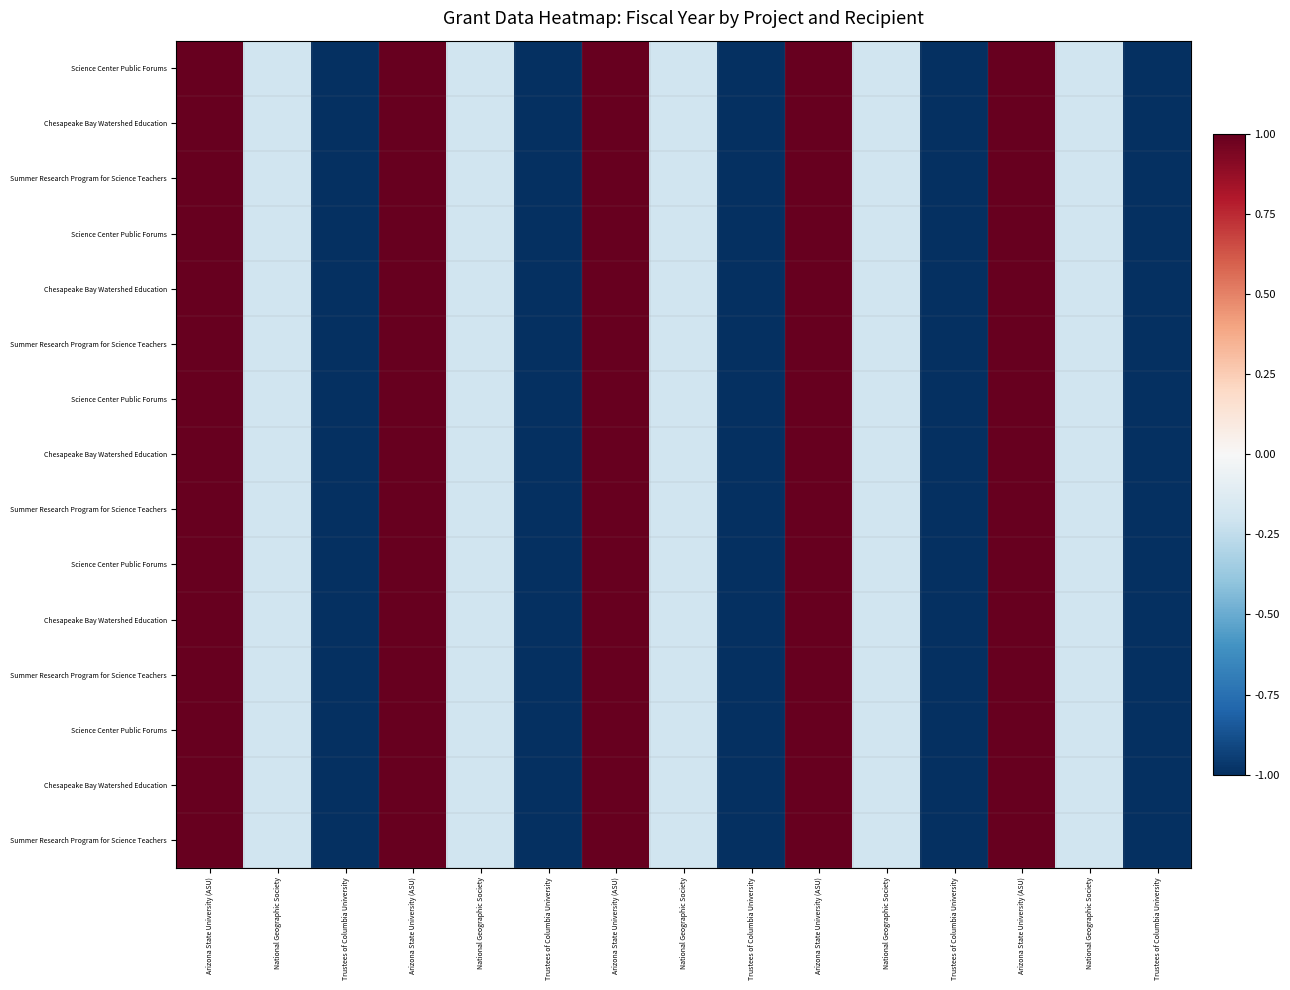

Which label corresponds to the smallest value in the chart?

Trustees of Columbia University